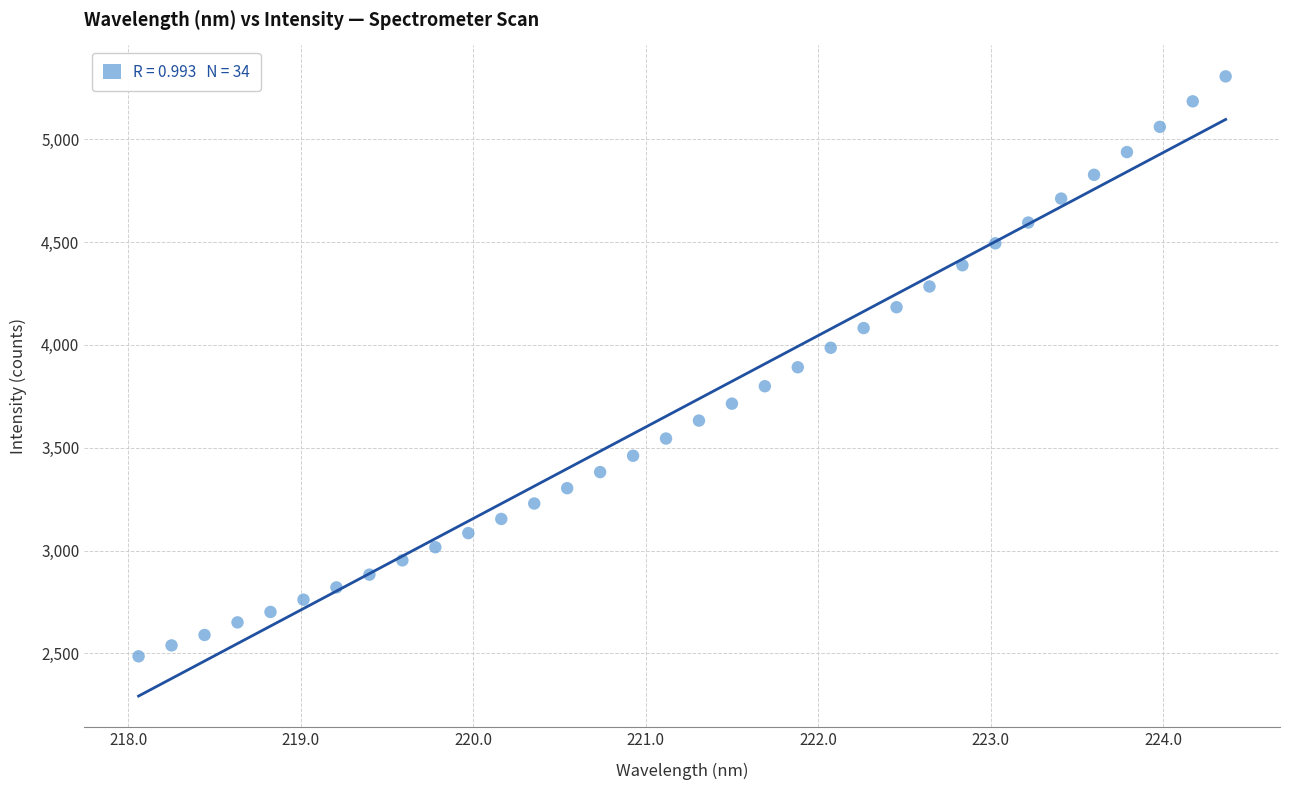

What is the range of Y values (max minus min)?

2819.4